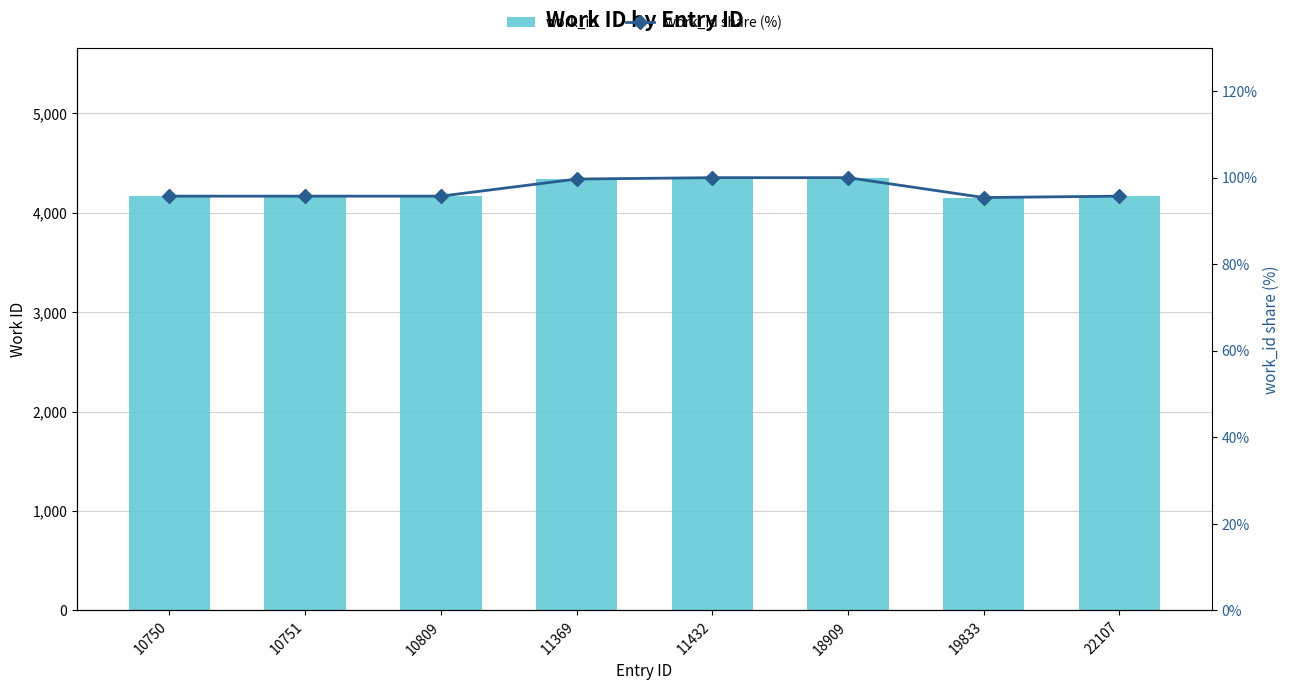

Reading left to right, list all the values displayed in this chart.

work_id: 4167.0	4167.0	4167.0	4339.0	4353.0	4353.0	4153.0	4167.0
work_id share (%): 95.7	95.7	95.7	99.7	100.0	100.0	95.4	95.7